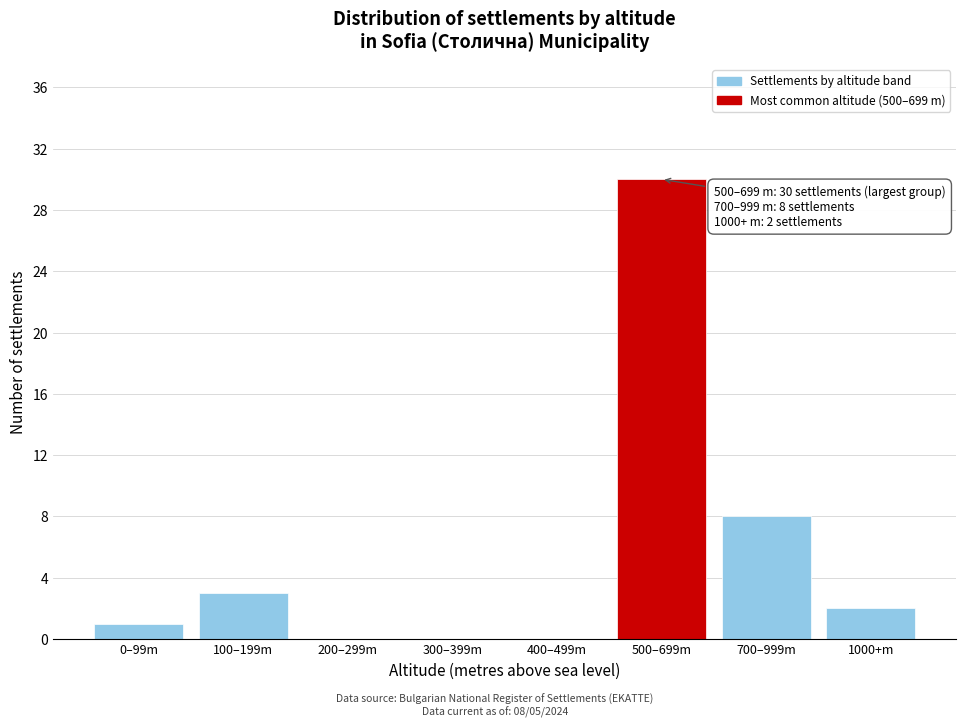

Reading left to right, transcribe all the data shown in this chart.

0–99m=1	100–199m=3	200–299m=0	300–399m=0	400–499m=0	500–699m=30	700–999m=8	1000+m=2